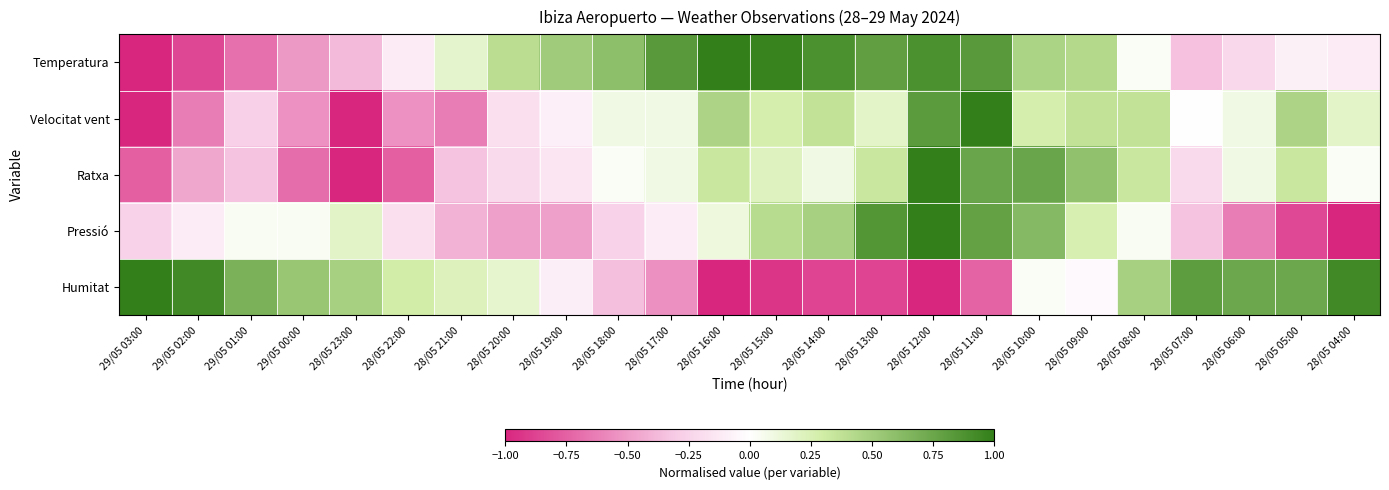

Reading left to right, transcribe all the data shown in this chart.

Temperatura: 29/05 03:00=-1.0	29/05 02:00=-0.9	29/05 01:00=-0.7	29/05 00:00=-0.5	28/05 23:00=-0.4	28/05 22:00=-0.1	28/05 21:00=0.2	28/05 20:00=0.4	28/05 19:00=0.5	28/05 18:00=0.6	28/05 17:00=0.8	28/05 16:00=1.0	28/05 15:00=1.0	28/05 14:00=0.9	28/05 13:00=0.8	28/05 12:00=0.9	28/05 11:00=0.8	28/05 10:00=0.5	28/05 09:00=0.4	28/05 08:00=0.0	28/05 07:00=-0.3	28/05 06:00=-0.2	28/05 05:00=-0.1	28/05 04:00=-0.1
Velocitat vent: 29/05 03:00=-1.0	29/05 02:00=-0.6	29/05 01:00=-0.3	29/05 00:00=-0.5	28/05 23:00=-1.0	28/05 22:00=-0.5	28/05 21:00=-0.6	28/05 20:00=-0.2	28/05 19:00=-0.1	28/05 18:00=0.1	28/05 17:00=0.1	28/05 16:00=0.5	28/05 15:00=0.3	28/05 14:00=0.4	28/05 13:00=0.2	28/05 12:00=0.8	28/05 11:00=1.0	28/05 10:00=0.3	28/05 09:00=0.4	28/05 08:00=0.4	28/05 07:00=0.0	28/05 06:00=0.1	28/05 05:00=0.5	28/05 04:00=0.2
Ratxa: 29/05 03:00=-0.8	29/05 02:00=-0.5	29/05 01:00=-0.3	29/05 00:00=-0.7	28/05 23:00=-1.0	28/05 22:00=-0.8	28/05 21:00=-0.3	28/05 20:00=-0.2	28/05 19:00=-0.2	28/05 18:00=0.0	28/05 17:00=0.1	28/05 16:00=0.3	28/05 15:00=0.2	28/05 14:00=0.1	28/05 13:00=0.3	28/05 12:00=1.0	28/05 11:00=0.8	28/05 10:00=0.8	28/05 09:00=0.6	28/05 08:00=0.3	28/05 07:00=-0.2	28/05 06:00=0.1	28/05 05:00=0.3	28/05 04:00=0.0
Pressió: 29/05 03:00=-0.3	29/05 02:00=-0.1	29/05 01:00=0.0	29/05 00:00=0.0	28/05 23:00=0.2	28/05 22:00=-0.2	28/05 21:00=-0.4	28/05 20:00=-0.5	28/05 19:00=-0.5	28/05 18:00=-0.3	28/05 17:00=-0.1	28/05 16:00=0.1	28/05 15:00=0.4	28/05 14:00=0.5	28/05 13:00=0.9	28/05 12:00=1.0	28/05 11:00=0.8	28/05 10:00=0.6	28/05 09:00=0.3	28/05 08:00=0.0	28/05 07:00=-0.3	28/05 06:00=-0.6	28/05 05:00=-0.9	28/05 04:00=-1.0
Humitat: 29/05 03:00=1.0	29/05 02:00=0.9	29/05 01:00=0.7	29/05 00:00=0.5	28/05 23:00=0.5	28/05 22:00=0.3	28/05 21:00=0.2	28/05 20:00=0.2	28/05 19:00=-0.1	28/05 18:00=-0.4	28/05 17:00=-0.5	28/05 16:00=-1.0	28/05 15:00=-0.9	28/05 14:00=-0.9	28/05 13:00=-0.9	28/05 12:00=-1.0	28/05 11:00=-0.7	28/05 10:00=0.0	28/05 09:00=-0.0	28/05 08:00=0.5	28/05 07:00=0.8	28/05 06:00=0.7	28/05 05:00=0.7	28/05 04:00=0.9